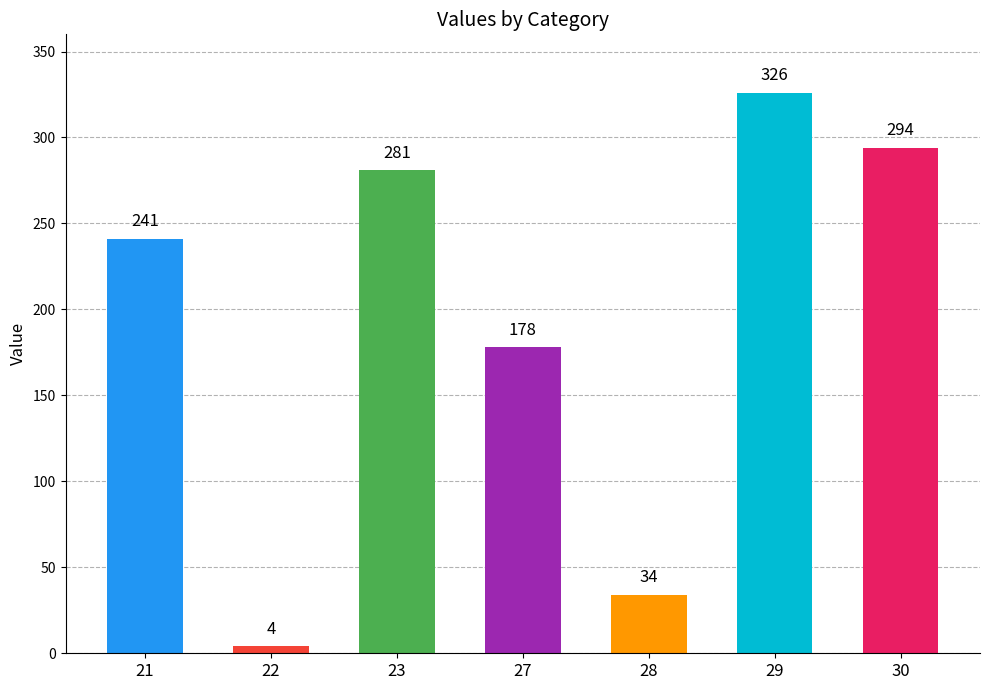

Which category has the highest value across all series?

29